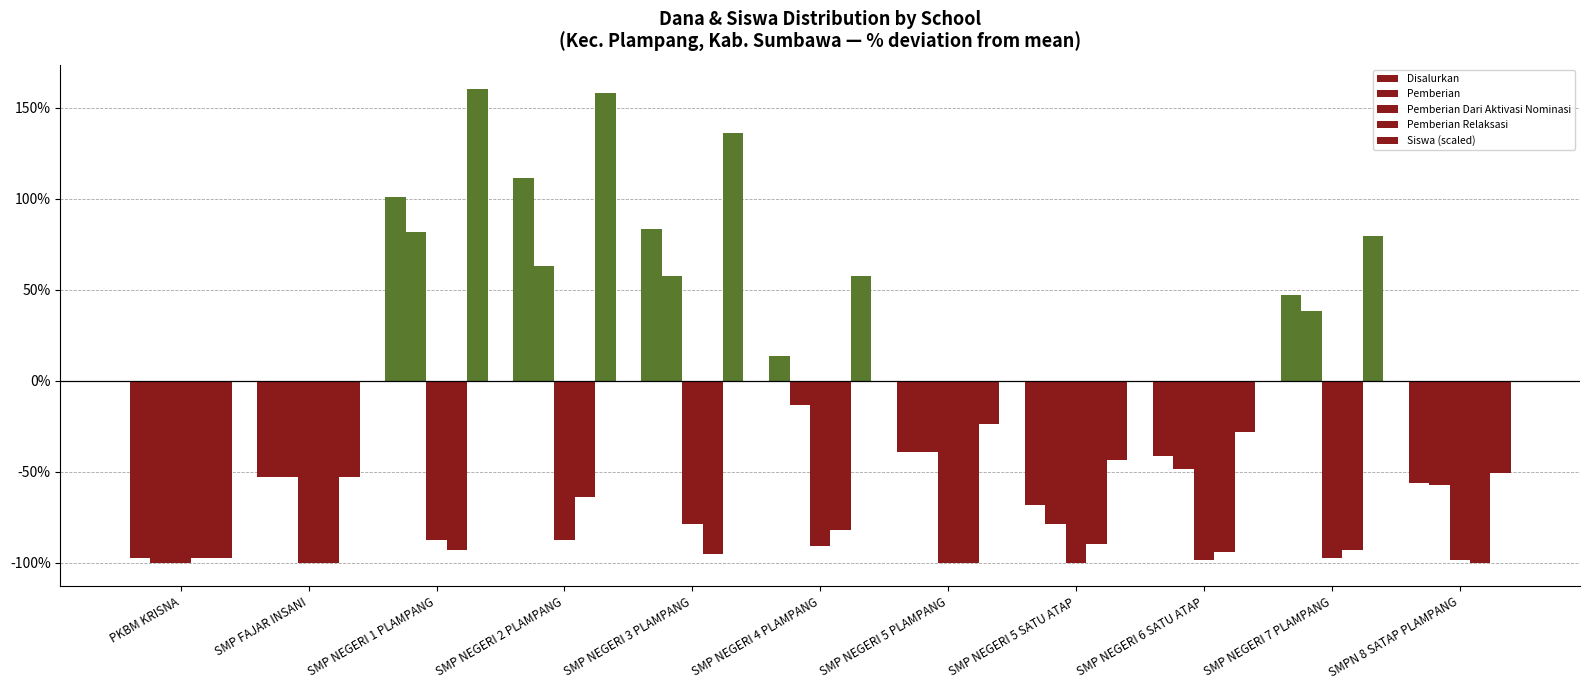

Between SMP NEGERI 5 SATU ATAP and SMP NEGERI 7 PLAMPANG, which series saw the biggest shift?

Siswa (scaled)